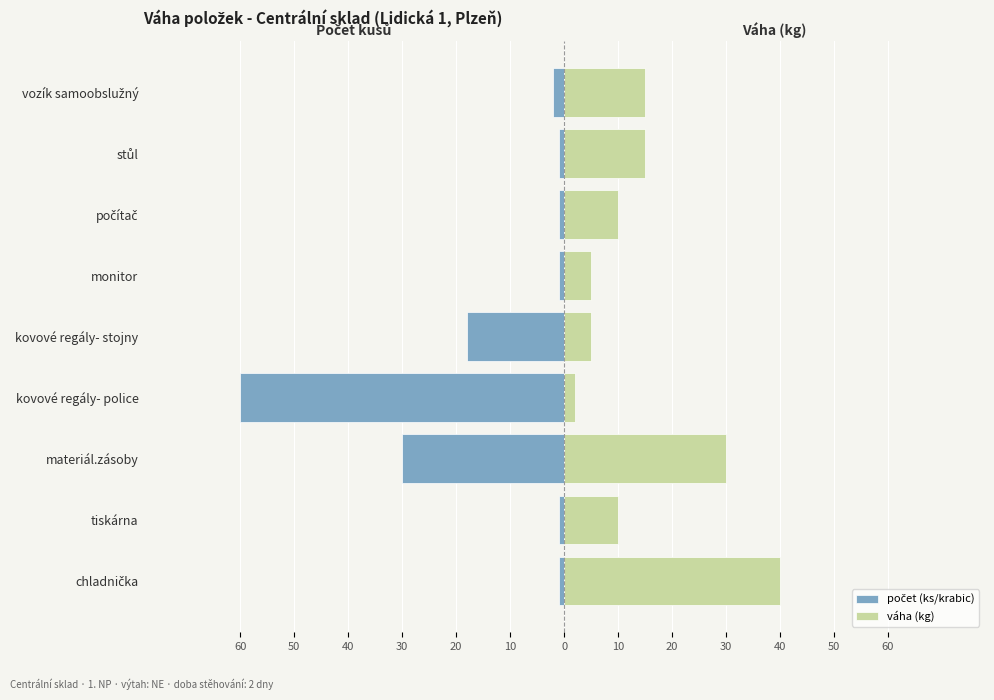

How many bars are there in total?

18